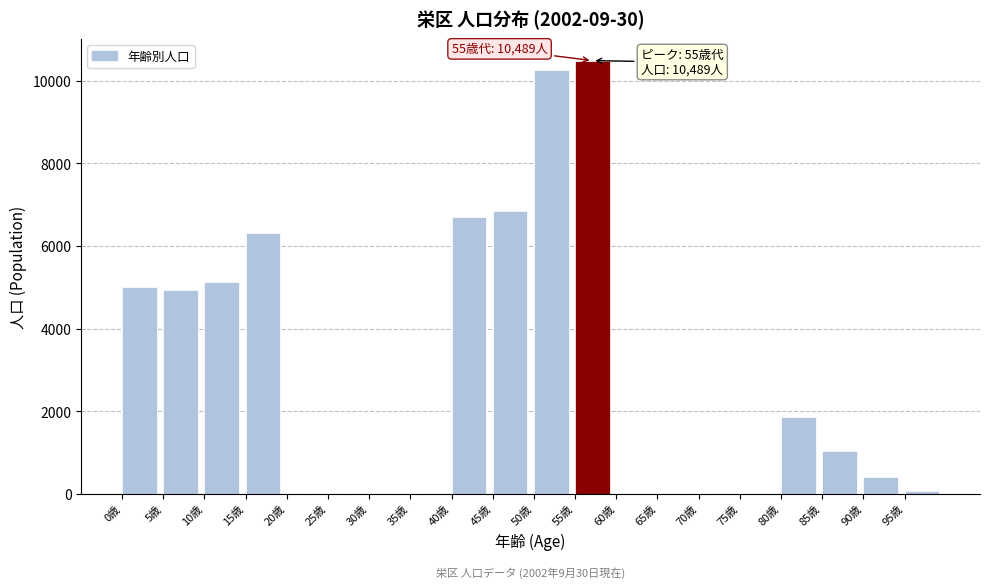

Reading left to right, extract all data points from this chart.

0歳=5022	5歳=4945	10歳=5121	15歳=6306	20歳=0	25歳=0	30歳=0	35歳=0	40歳=6698	45歳=6850	50歳=10269	55歳=10489	60歳=0	65歳=0	70歳=0	75歳=0	80歳=1858	85歳=1052	90歳=417	95歳=70